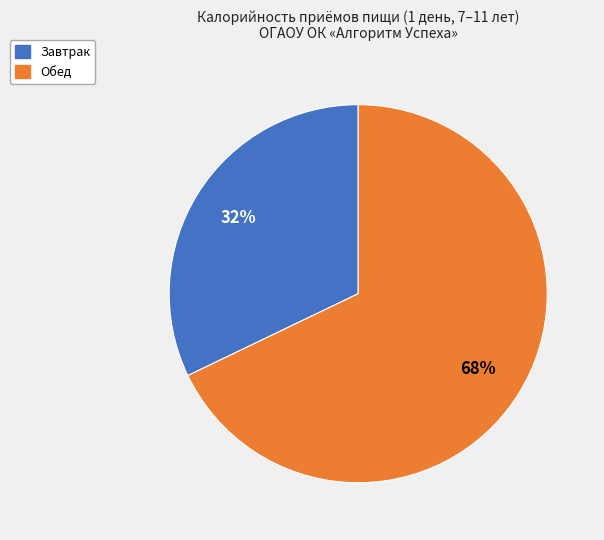

To the nearest percent, what is the difference between the largest and smallest slice percentages?

36%